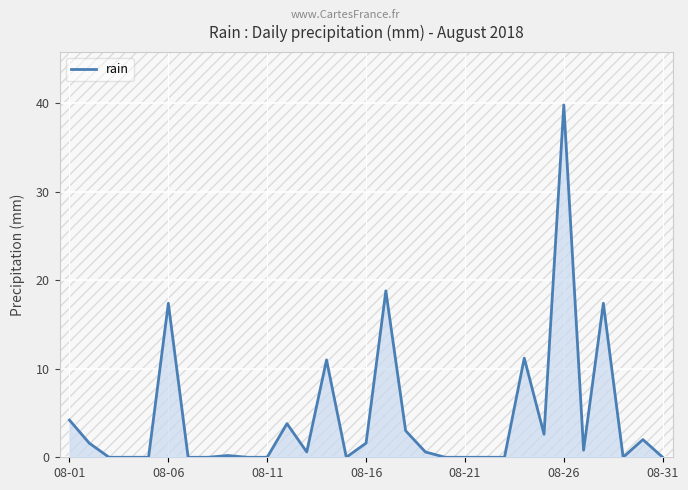

What is the maximum value shown in the chart?

39.8